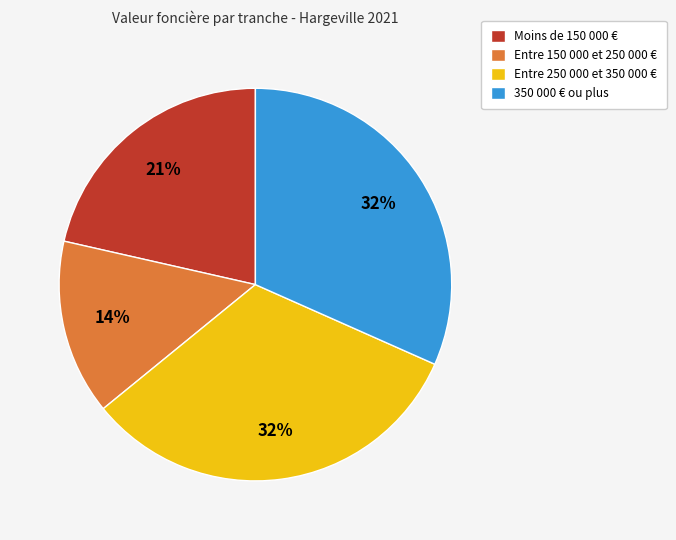

How many slices are in this pie chart?

4